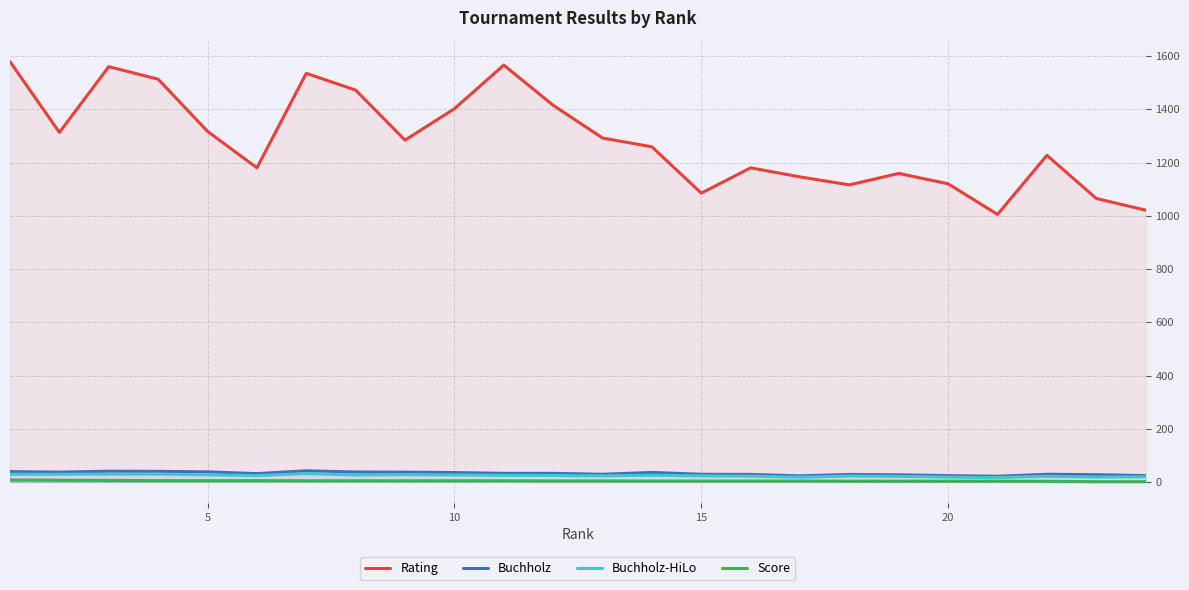

How many values in the Score series are below 4?

11